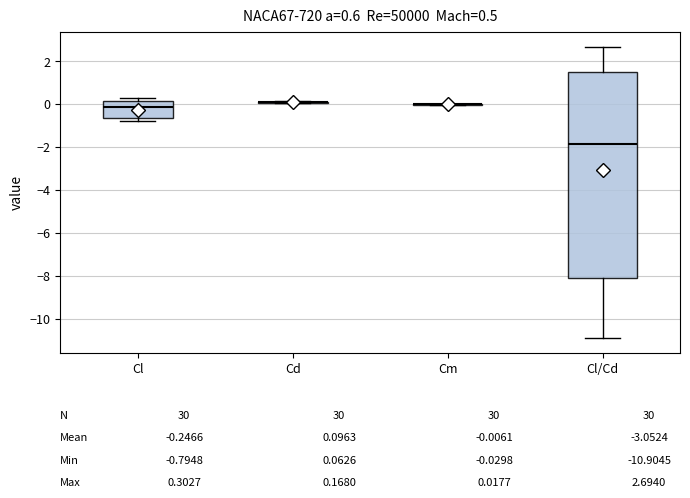

Which box is the tallest, from its lower edge to its upper edge?

Cl/Cd